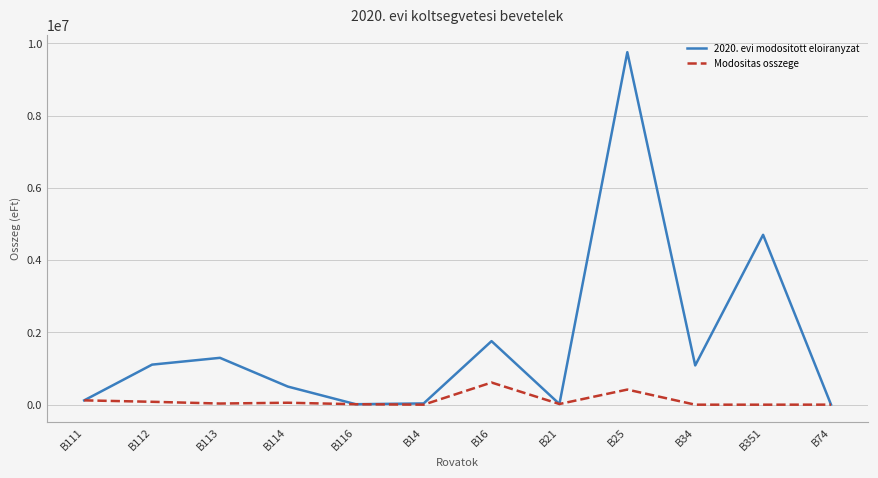

What is the difference between the maximum and second lowest values in the 2020. evi modositott eloiranyzat series?

9740876